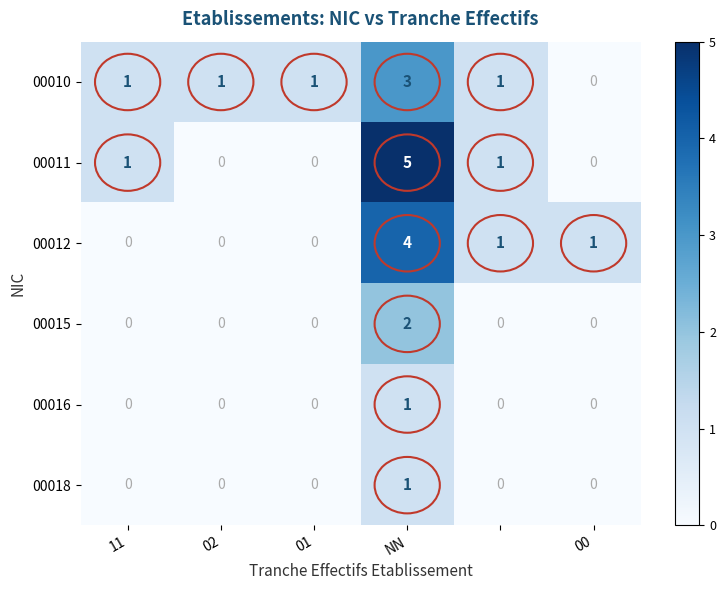

What is the maximum value shown in the chart?

5